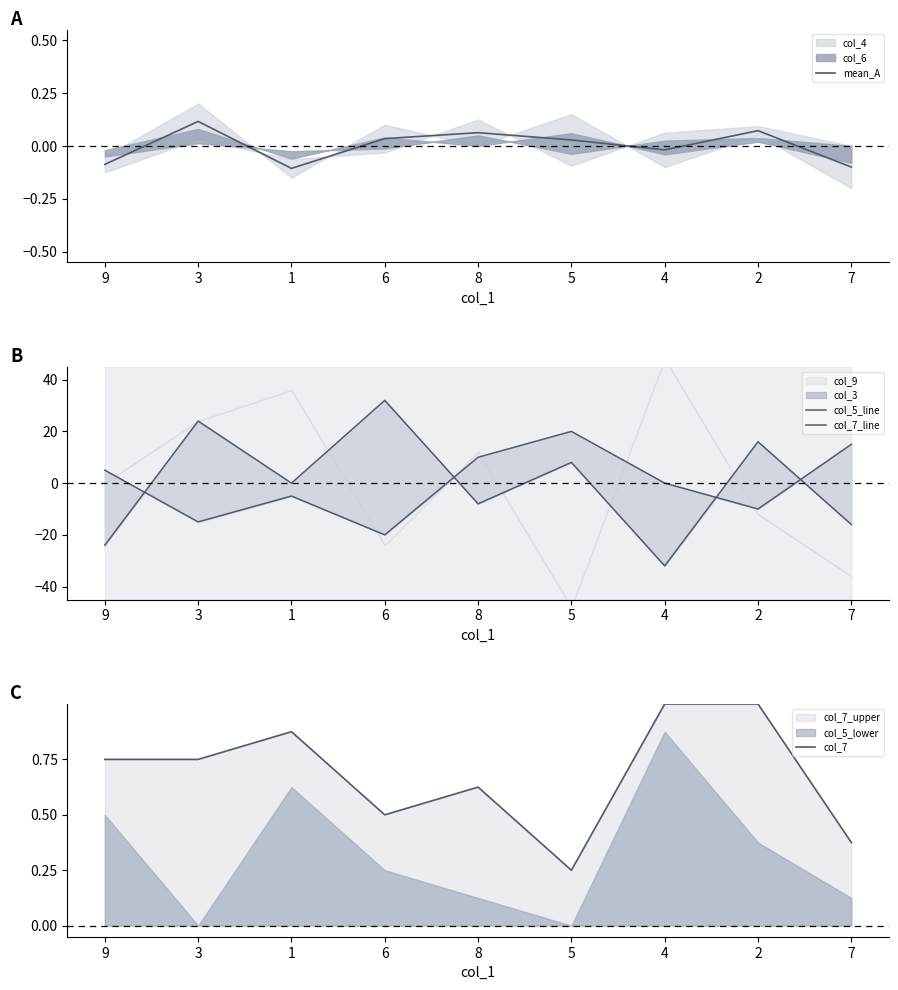

How many col_7_line values are between -10 and 10?

5